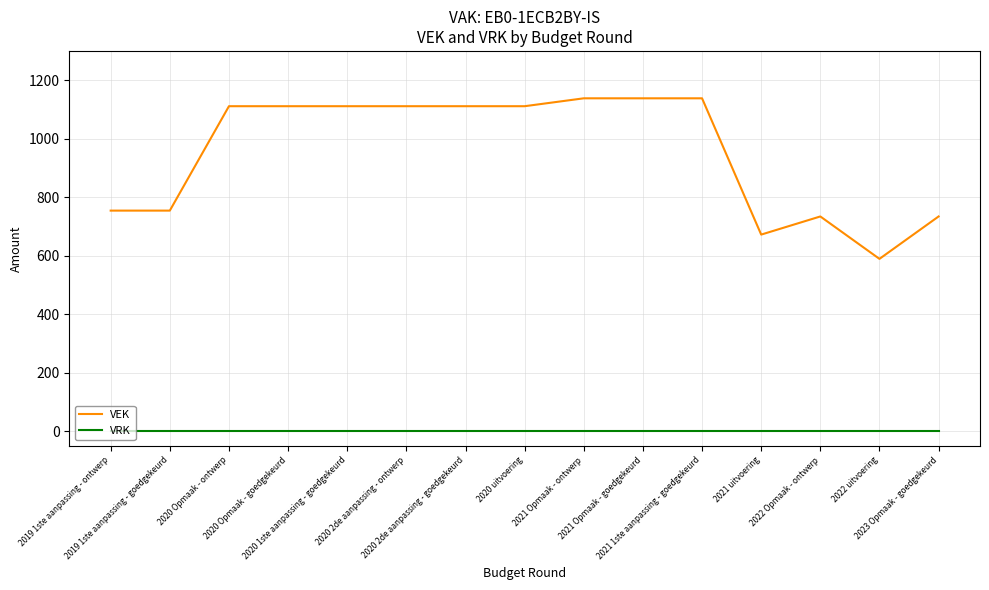

The VEK series shows 1682 at 2020 1ste aanpassing - goedgekeurd. True or false?

False